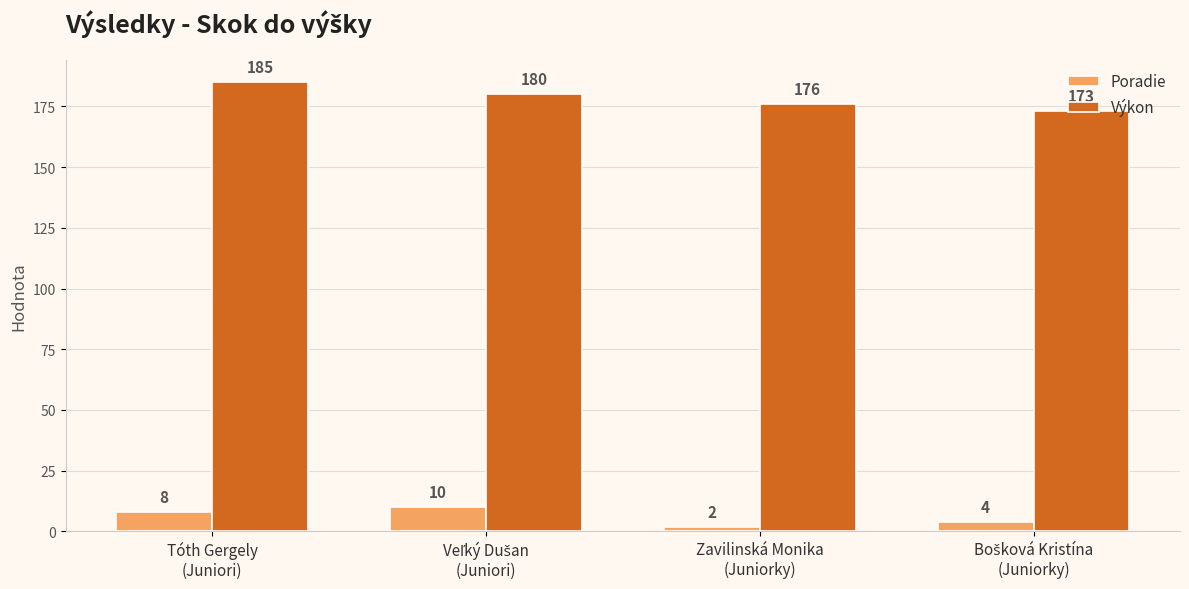

Which series has the largest range (max minus min)?

Výkon